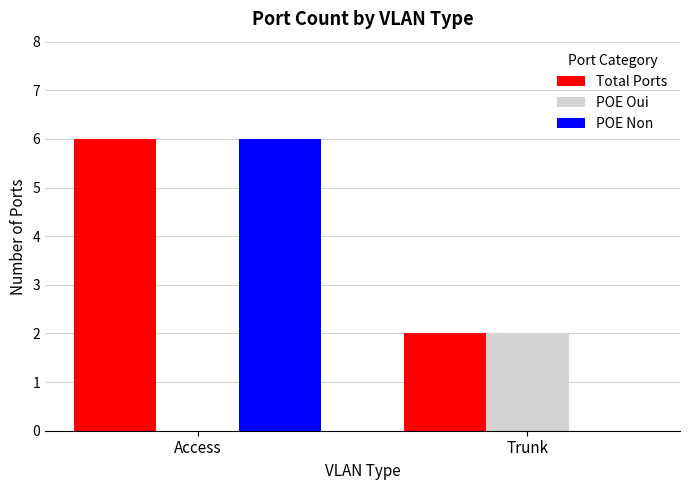

Is the value of POE Oui at Access greater than the value of POE Non at Access?

No